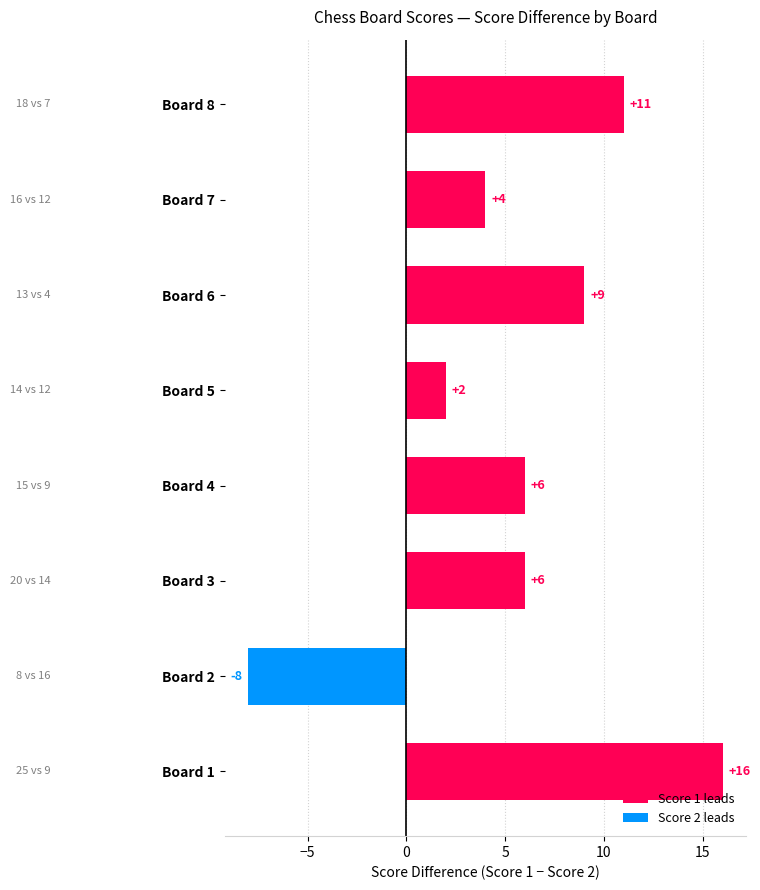

Count the values in the range 4 to 11.

5